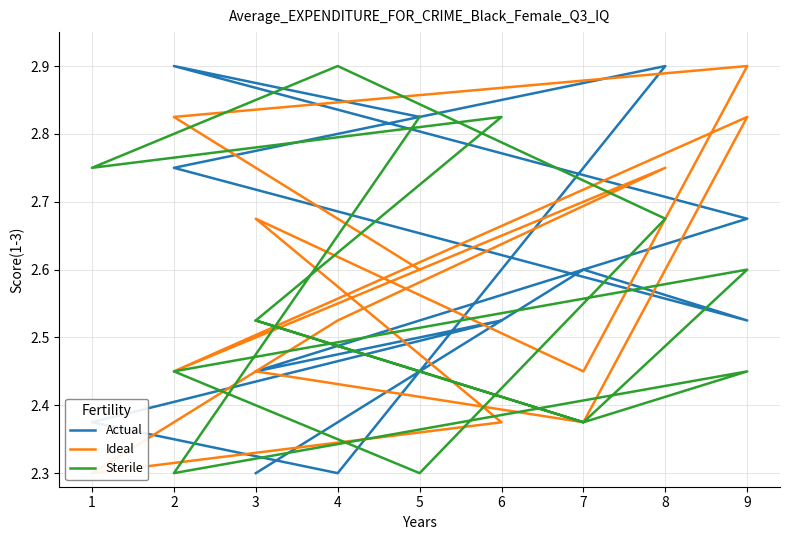

Rank the categories by Ideal value from highest to lowest.

9, 9, 2, 8, 3, 5, 5, 4, 3, 2, 7, 7, 6, 1